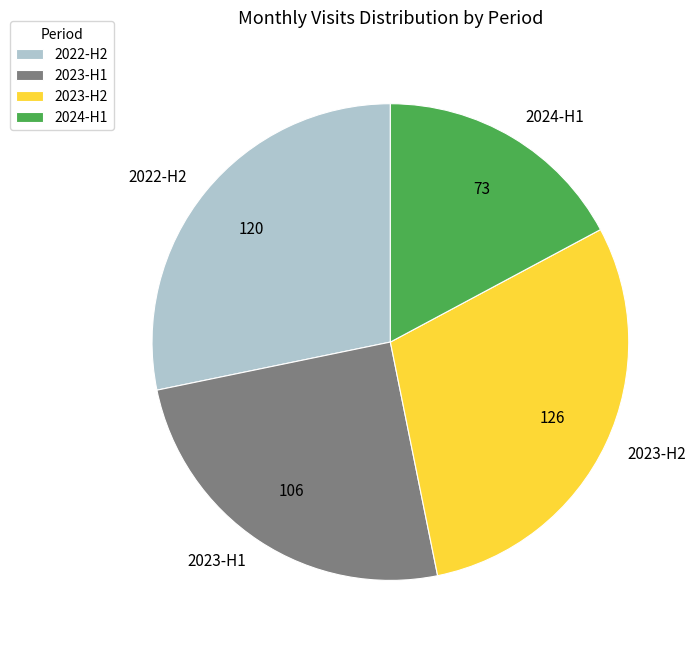

What is the ratio of the value at 2023-H1 to the value at 2023-H2?

0.8